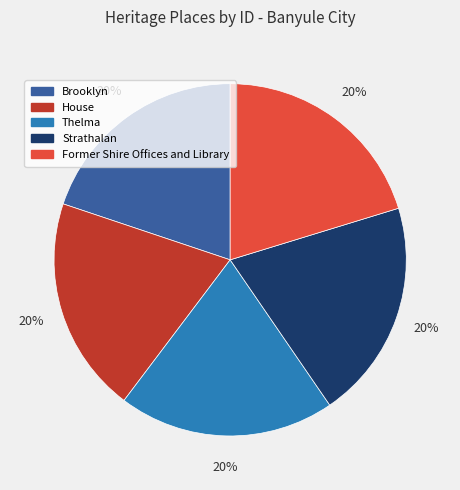

Do Strathalan and Thelma together represent more than half of the pie?

No